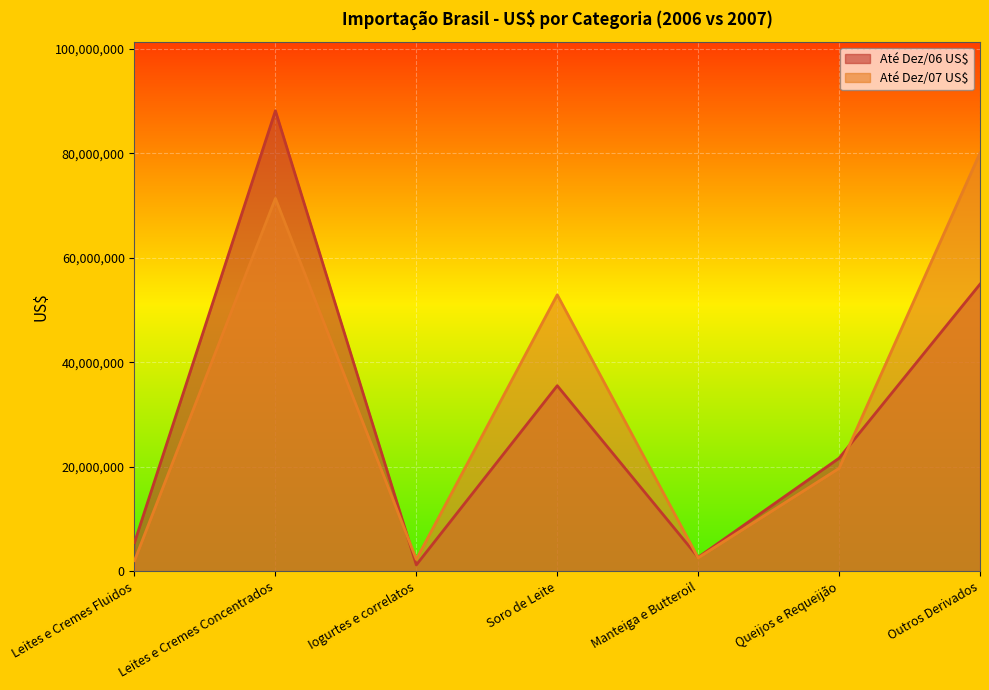

Rank the categories by Até Dez/06 US$ value from highest to lowest.

Leites e Cremes Concentrados, Outros Derivados, Soro de Leite, Queijos e Requeijão, Leites e Cremes Fluidos, Manteiga e Butteroil, Iogurtes e correlatos